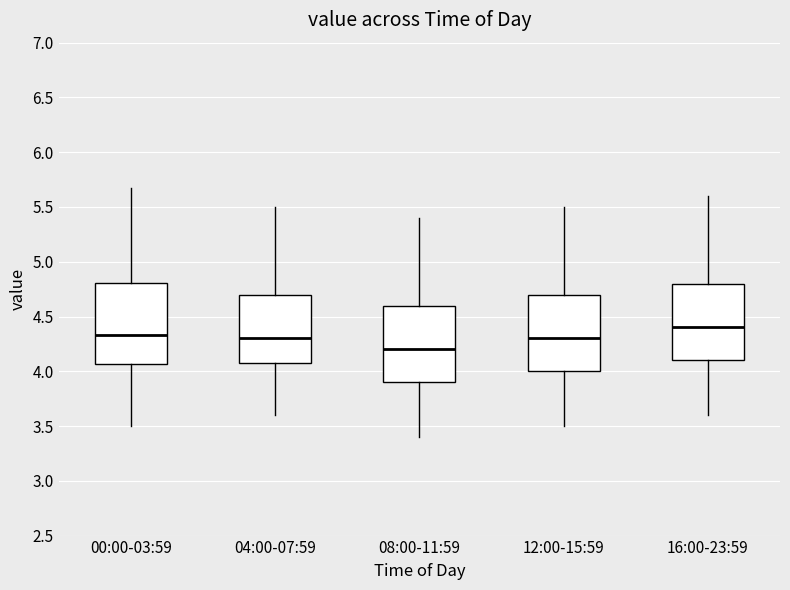

Reading left to right, read every box against the y-axis: the position of its median line, the range the box covers, and the ends of its whiskers. The values are not printed on the chart, so give them approximately, as read against the axis.

00:00-03:59: median 4.35, box 4.05 to 4.80, whiskers 3.50 to 5.65
04:00-07:59: median 4.30, box 4.10 to 4.70, whiskers 3.60 to 5.50
08:00-11:59: median 4.20, box 3.90 to 4.60, whiskers 3.40 to 5.40
12:00-15:59: median 4.30, box 4.00 to 4.70, whiskers 3.50 to 5.50
16:00-23:59: median 4.40, box 4.10 to 4.80, whiskers 3.60 to 5.60